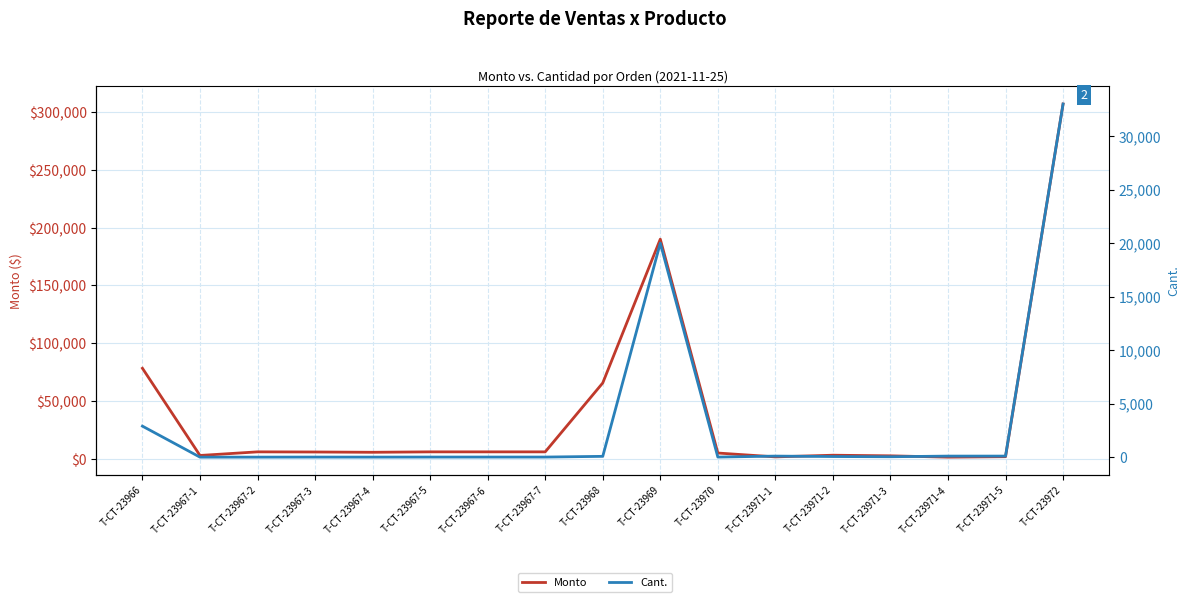

What is the maximum value for Cant.?

33000